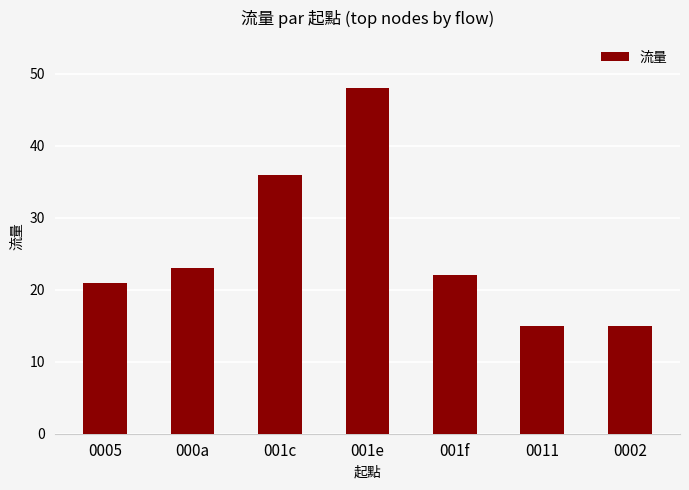

What is the value of the 4th bar from the left?

48